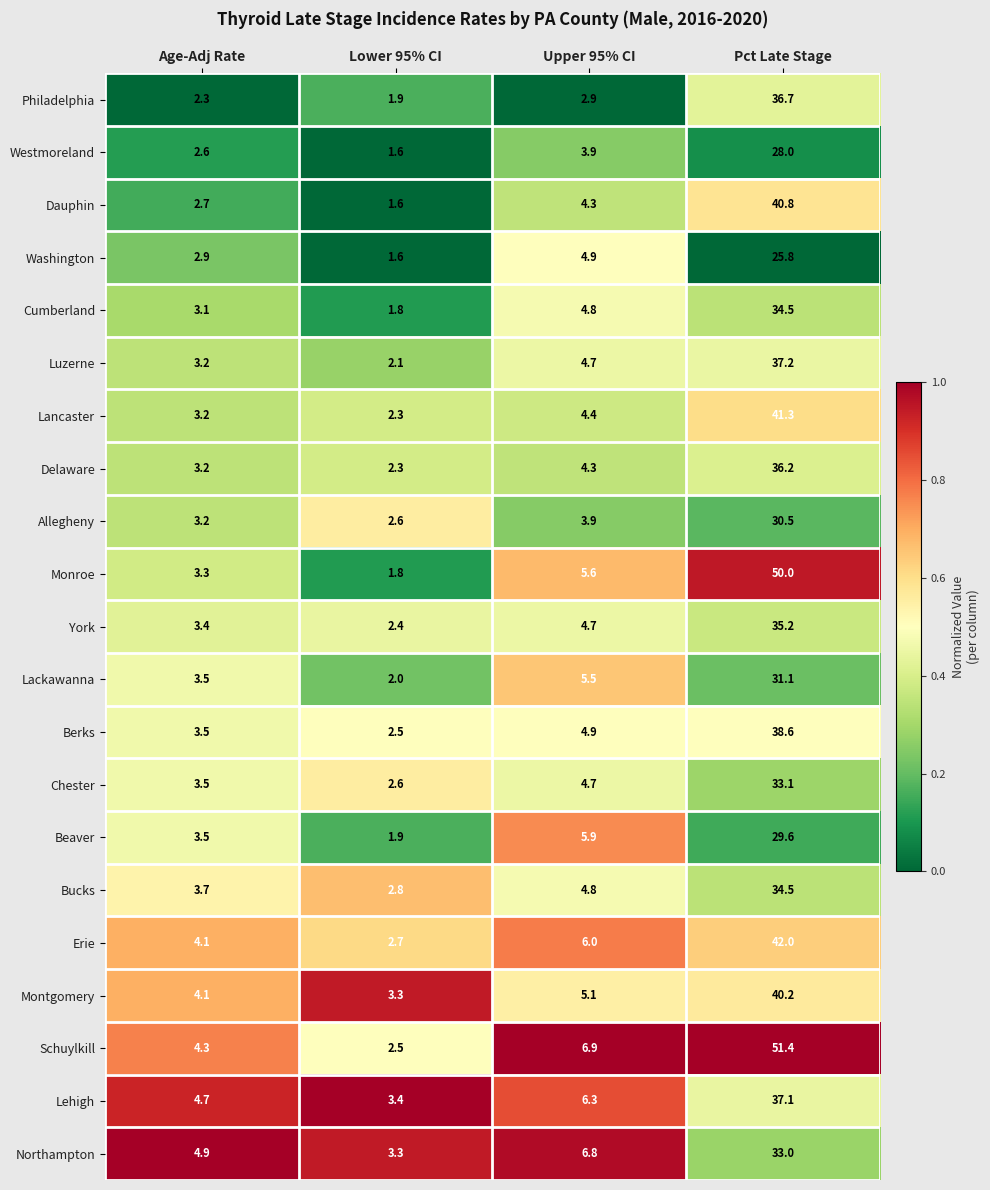

Which series has the widest spread of values?

Schuylkill